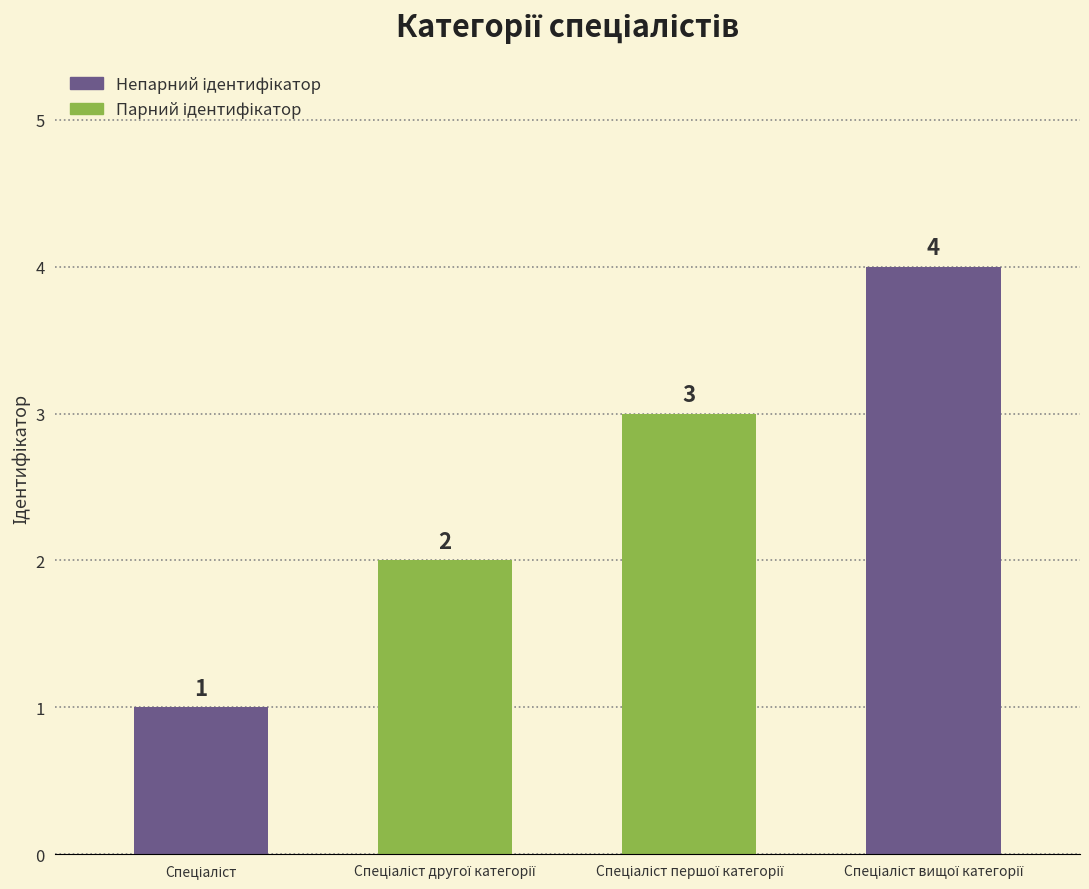

What is the value of the 1st bar from the left?

1